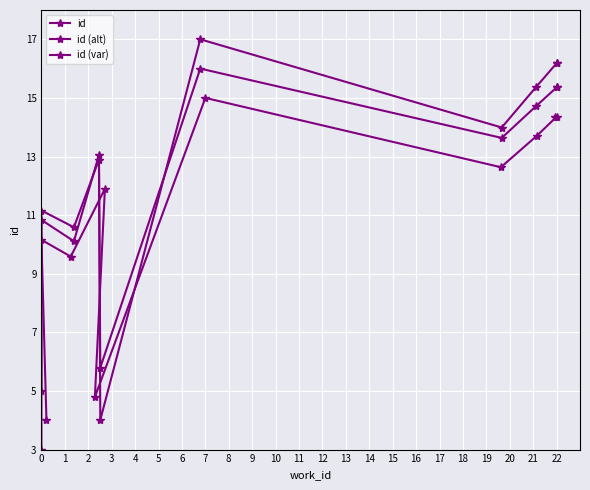

How many values in the id series are below 13?

4